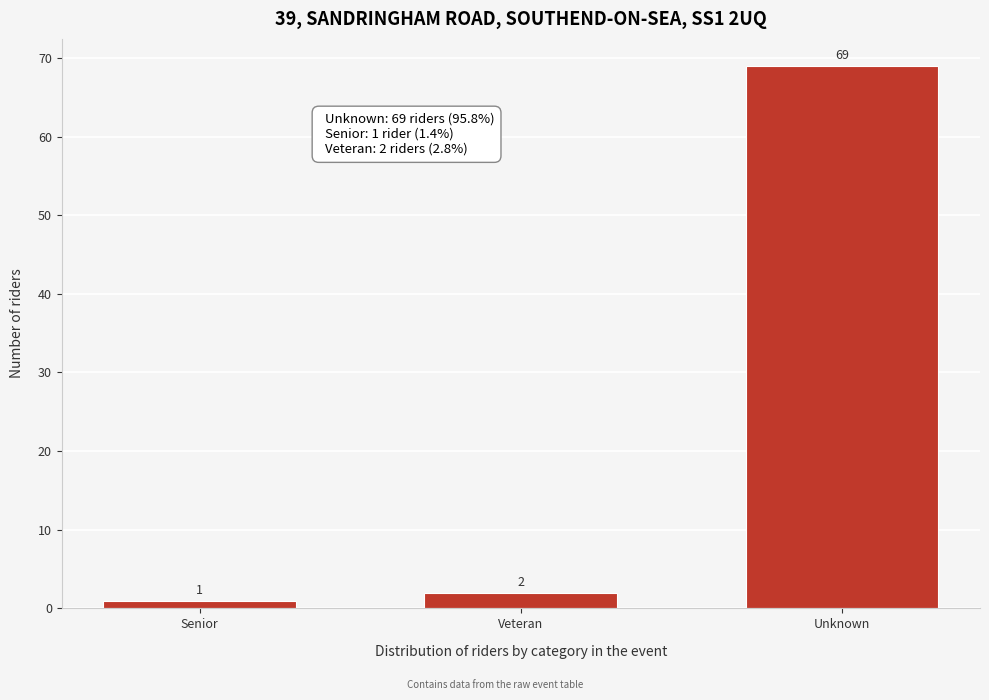

Reading left to right, what are all the values shown in this chart?

1	2	69